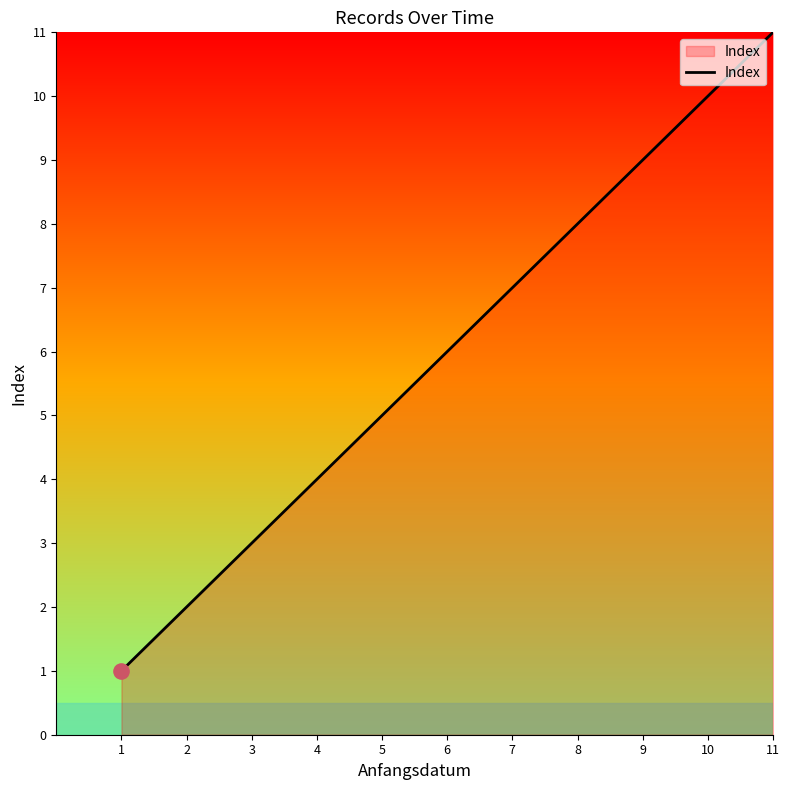

Approximately how many times larger is the value at 2 compared to 9?

0.2